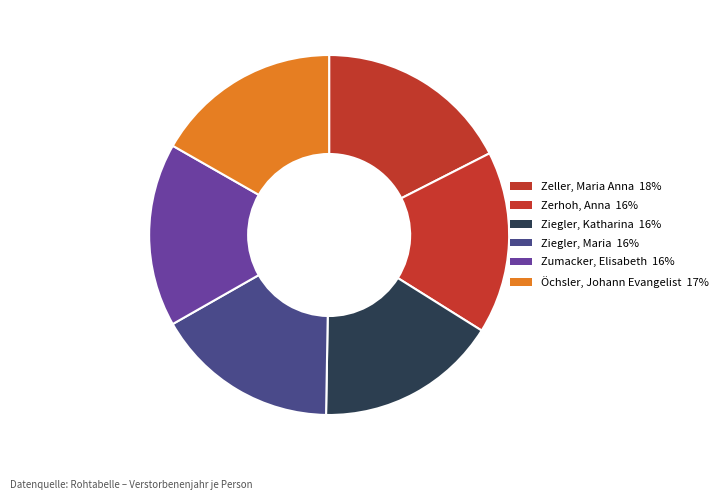

Which category has the smallest portion of the pie?

Ziegler, Katharina